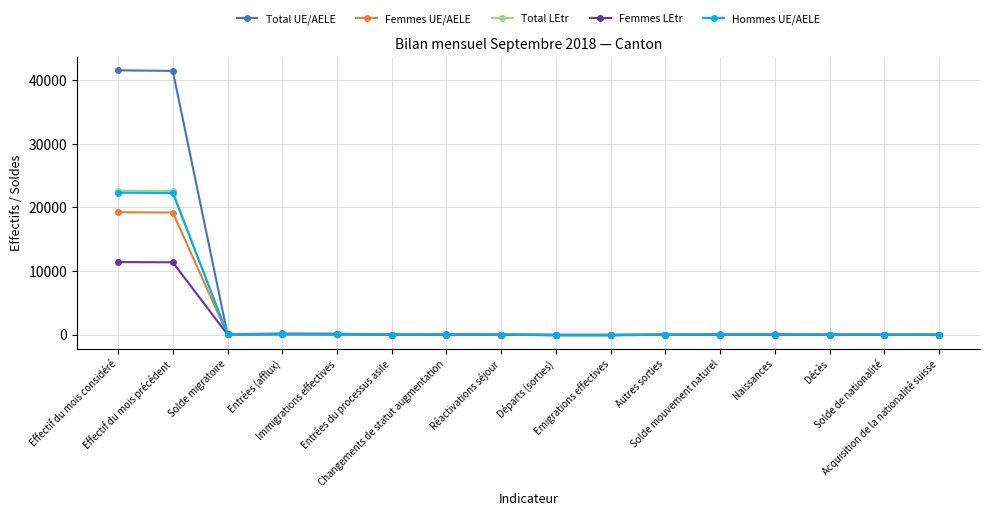

What is the greatest value displayed?

41560